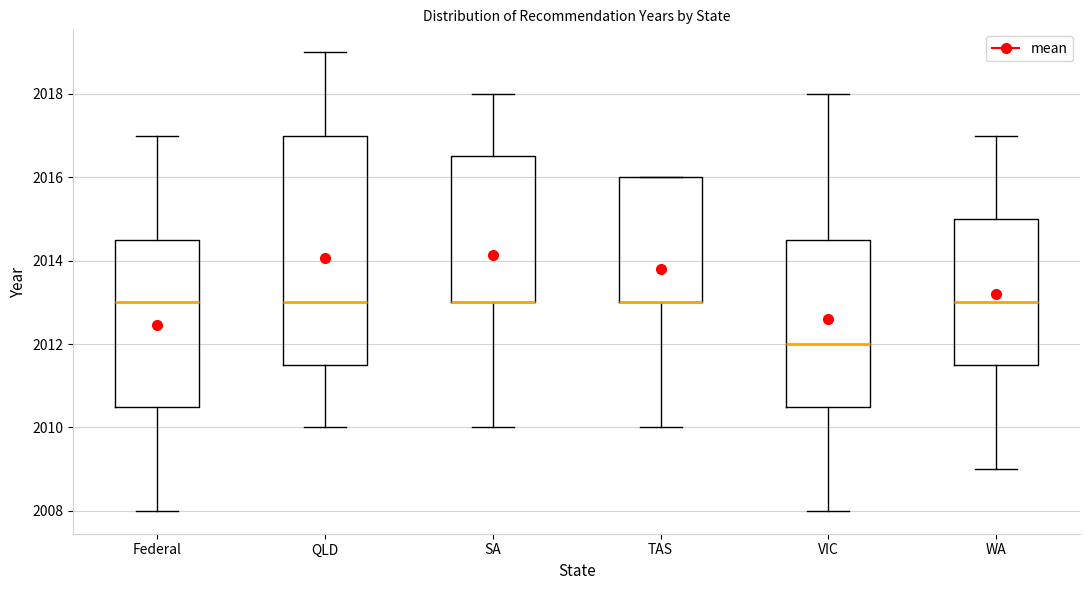

Reading left to right, transcribe this box plot: for each box, give where its median line is, the range the box spans, and where its two whiskers end, as read against the y-axis. The values are not printed on the chart, so give them approximately, as read against the axis.

Federal: median 2013.0, box 2010.6 to 2014.6, whiskers 2008.0 to 2017.0
QLD: median 2013.0, box 2011.6 to 2017.0, whiskers 2010.0 to 2019.0
SA: median 2013.0 (drawn on the box's lower edge), box 2013.0 to 2016.6, whiskers 2010.0 to 2018.0
TAS: median 2013.0 (drawn on the box's lower edge), box 2013.0 to 2016.0, whiskers 2010.0 to 2016.0
VIC: median 2012.0, box 2010.6 to 2014.6, whiskers 2008.0 to 2018.0
WA: median 2013.0, box 2011.6 to 2015.0, whiskers 2009.0 to 2017.0